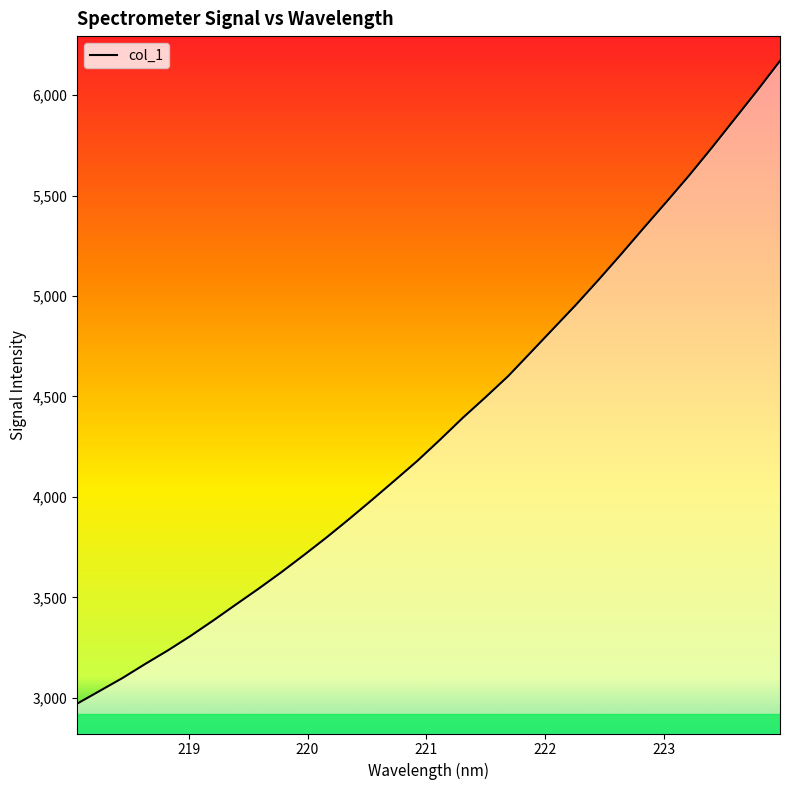

What is the minimum value shown in the chart?

2971.0